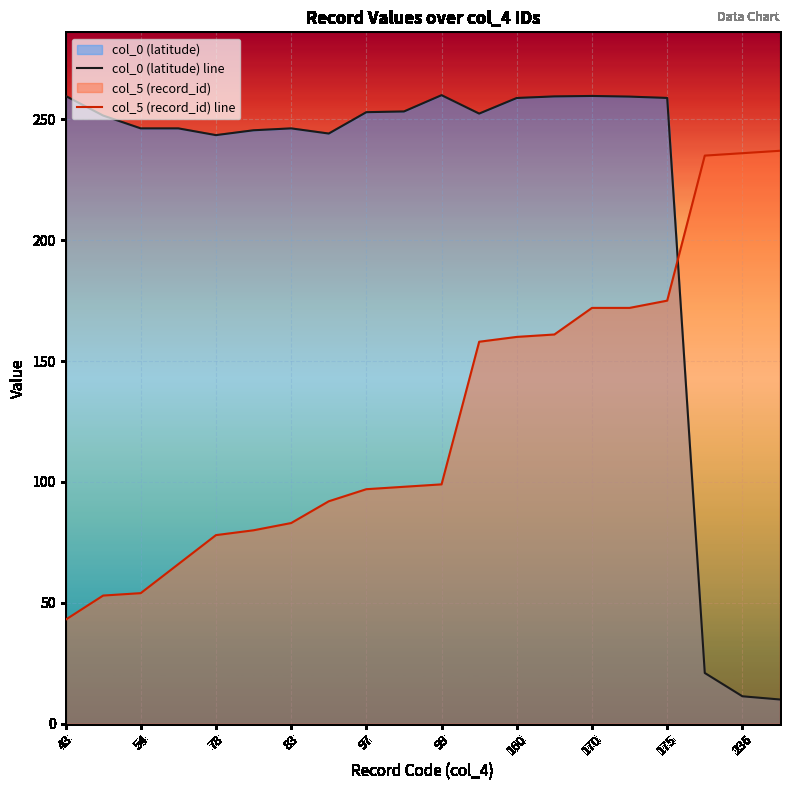

Is the value of col_0 (latitude) line at 160 greater than the value of col_5 (record_id) line at 97?

Yes